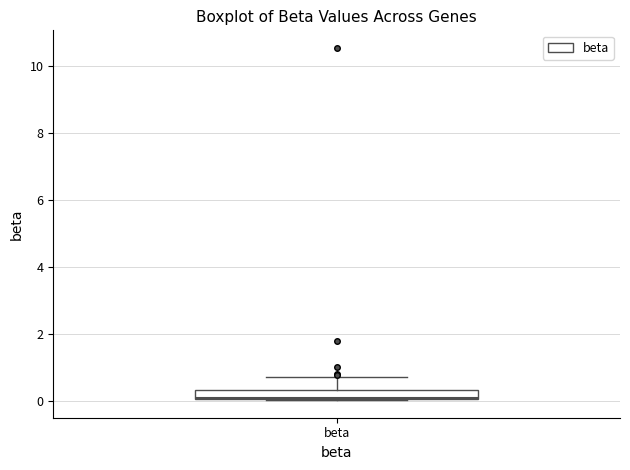

Where is the lower edge of the box for beta on the y-axis? The values are not printed on the chart, so give them approximately, as read against the axis.

0.0